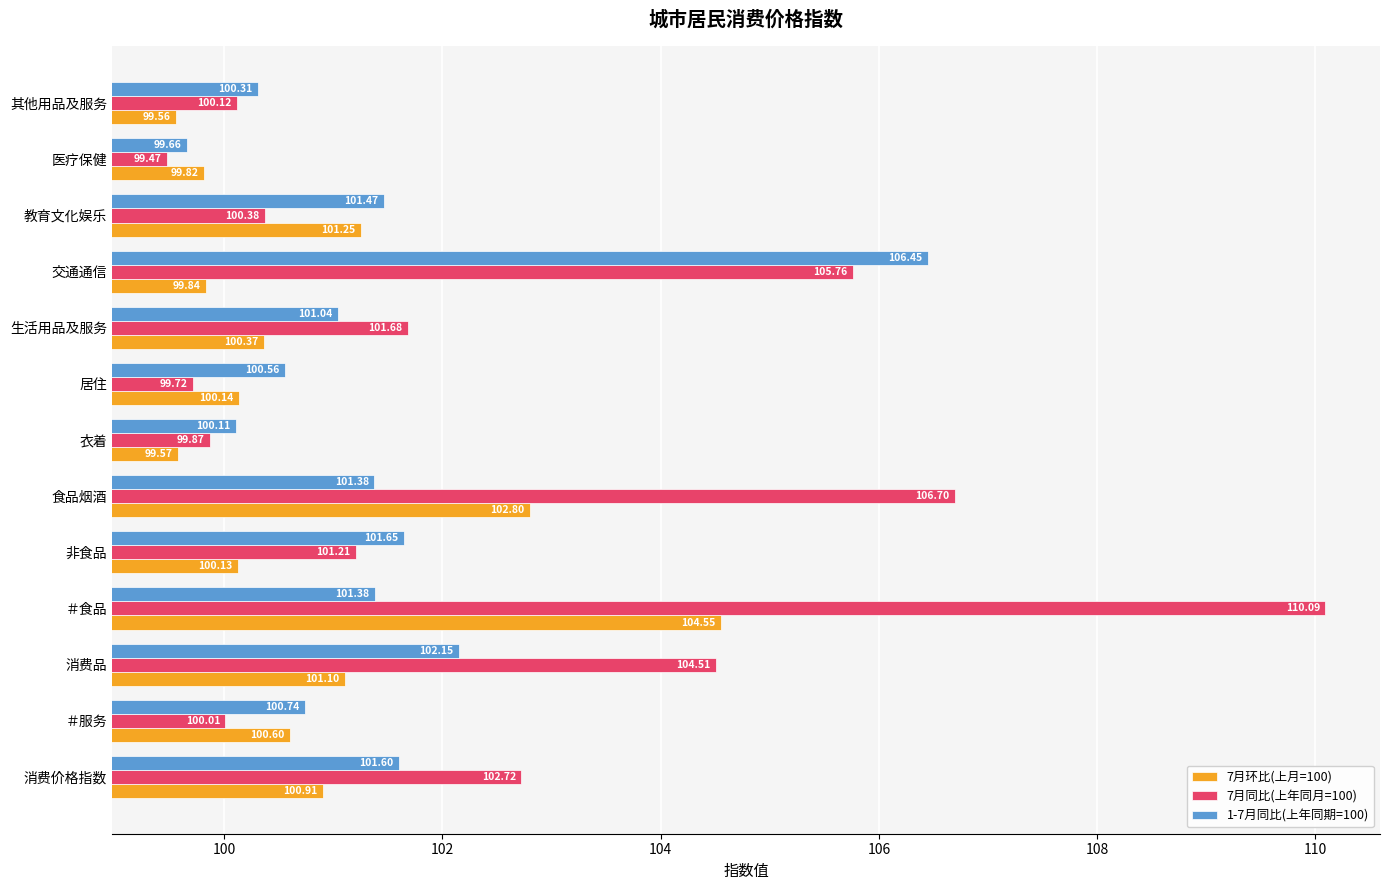

Between 消费品 and 衣着, which series saw the biggest shift?

7月同比(上年同月=100)